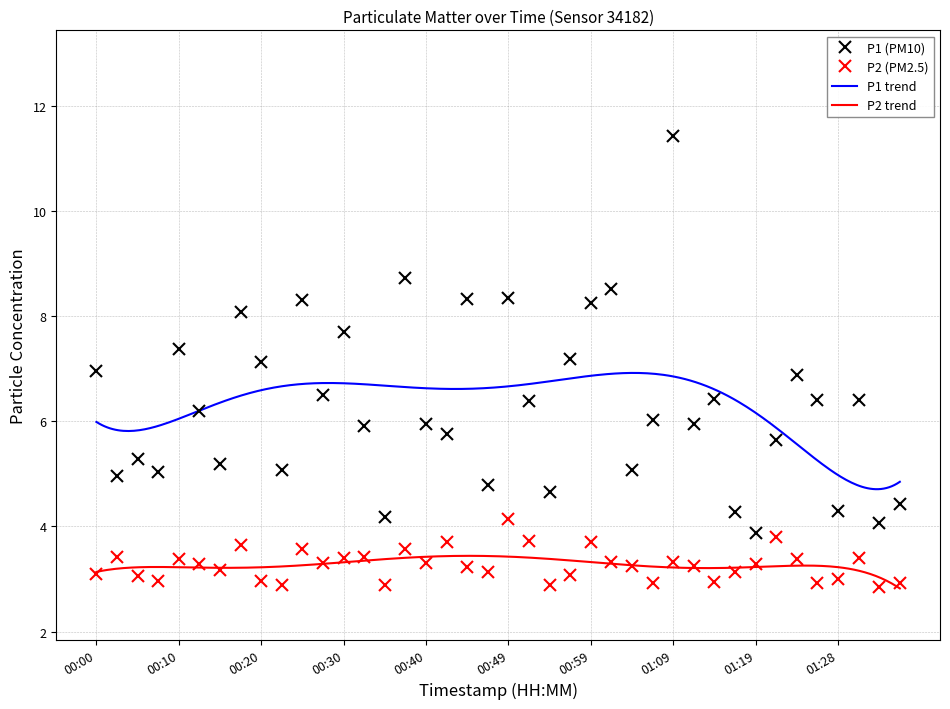

Is this an area chart (filled region under the line)?

No